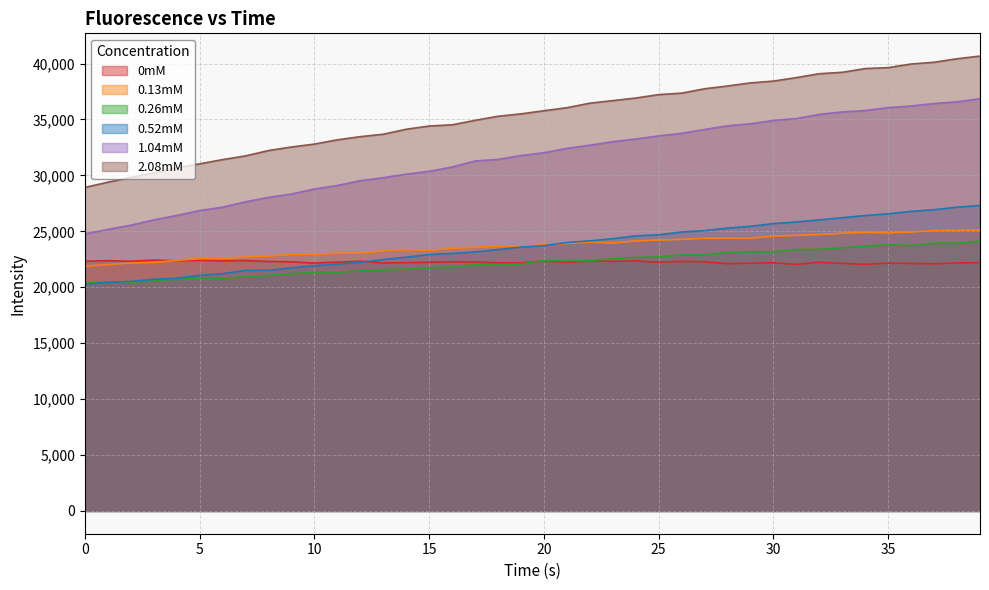

What is the difference between the 0.52mM values at 4 and 13?

1672.9